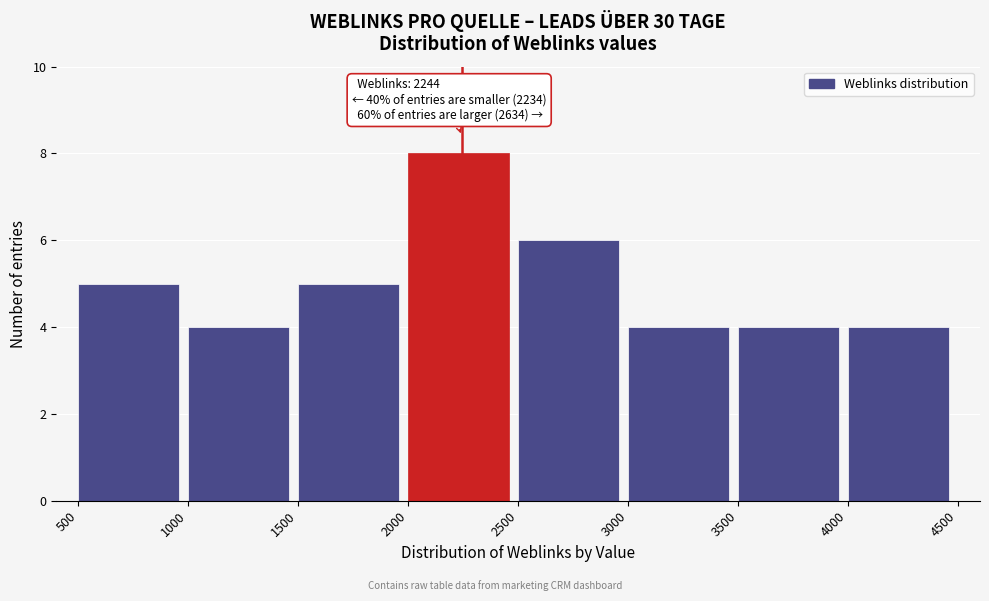

Over which range of the x-axis is the bar tallest?

2000 to 2500